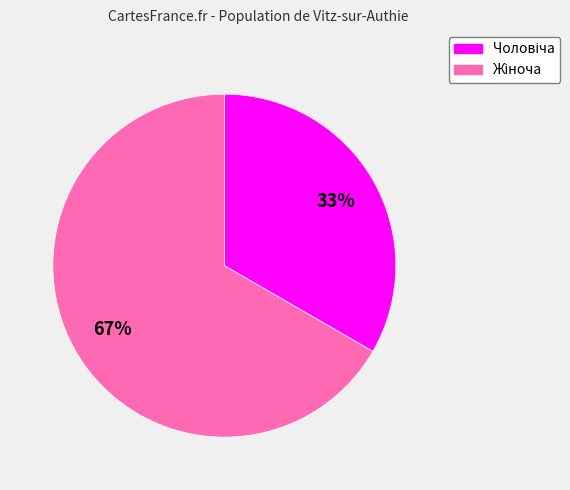

Is there any slice that represents more than half of the pie?

Yes